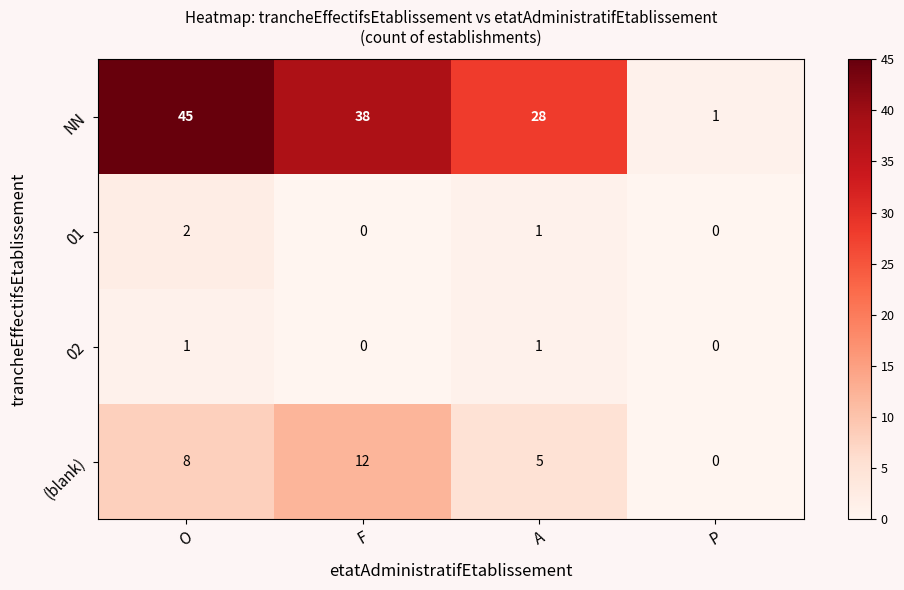

Between F and A, which series saw the biggest shift?

NN